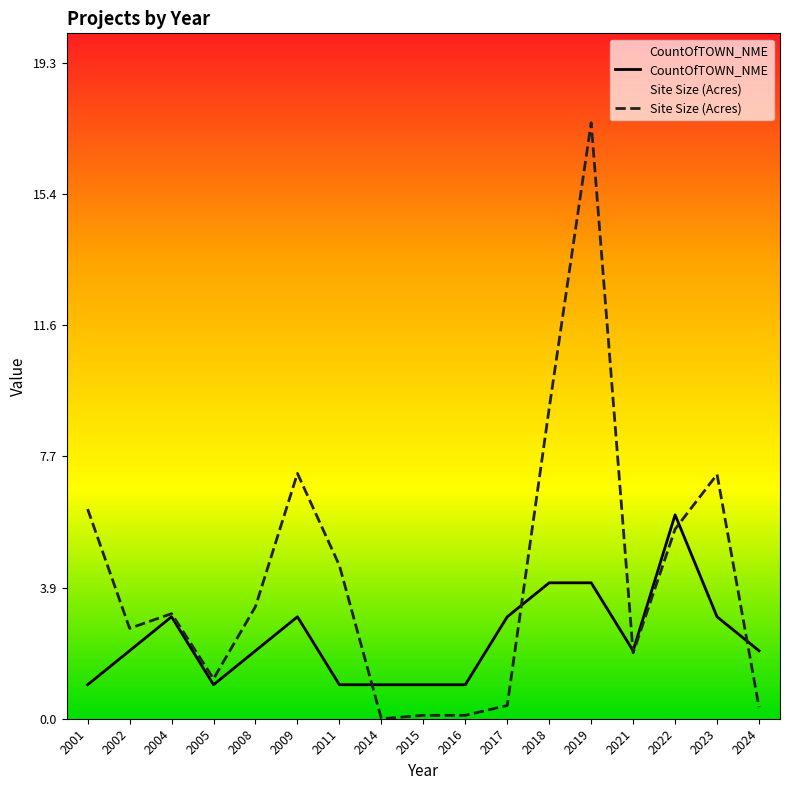

Which series changed the most between 2018 and 2024?

Site Size (Acres)